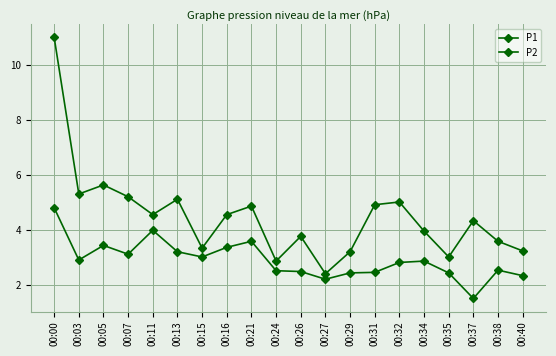

What is the total value across all series at 00:32?

7.9